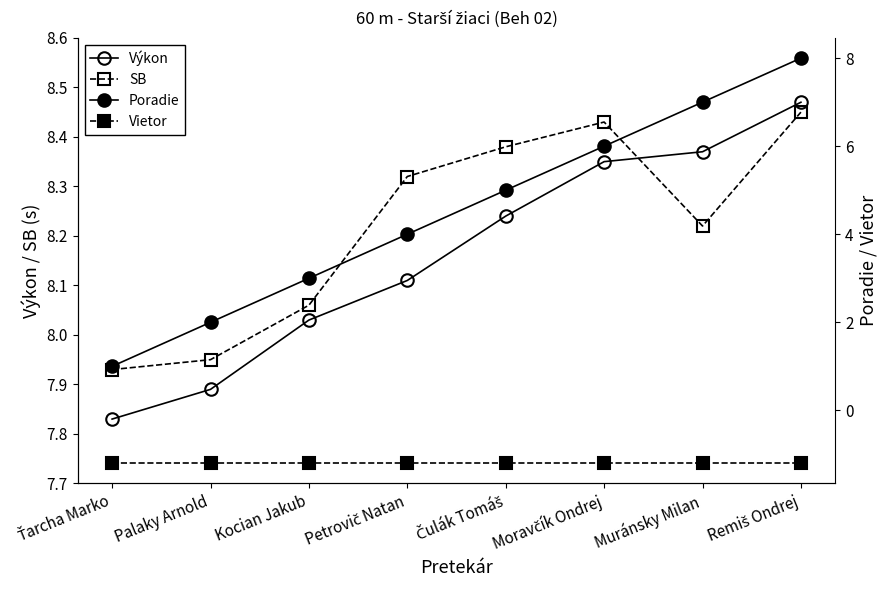

Is this an area chart (filled region under the line)?

No